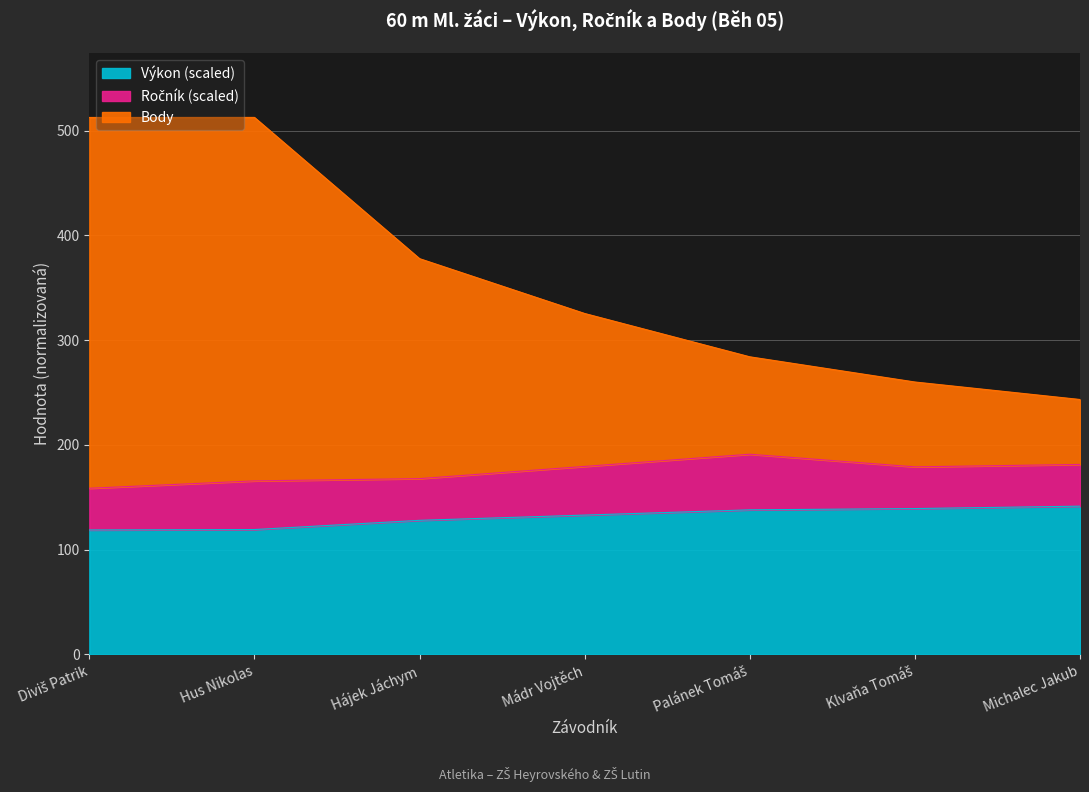

What position from the left is Klvaňa Tomáš?

6